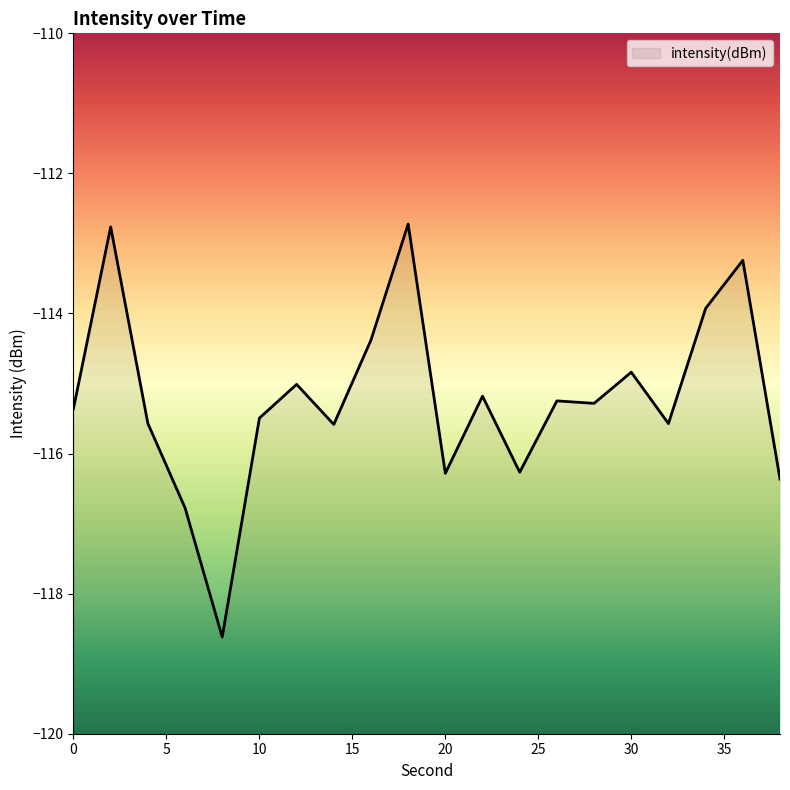

List the labels in order of value, smallest first.

8, 6, 38, 20, 24, 14, 32, 4, 10, 0, 28, 26, 22, 12, 30, 16, 34, 36, 2, 18